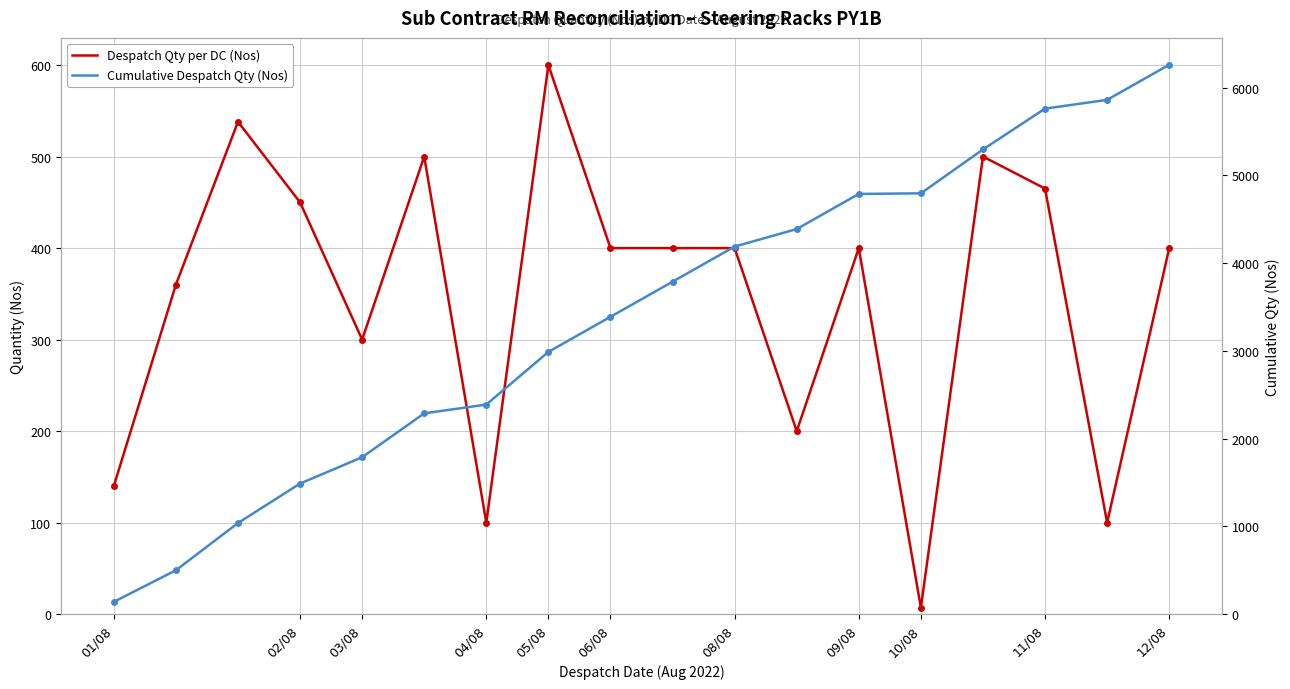

What is the difference between the maximum and minimum values in the Despatch Qty per DC (Nos) series?

593